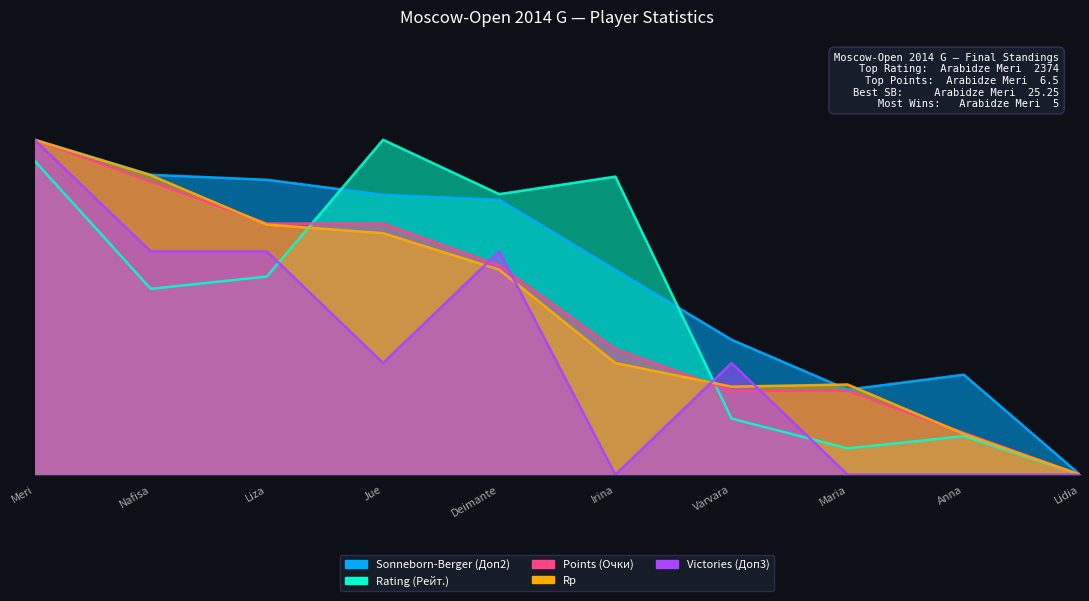

What is the average value of the Rp series?

49.6